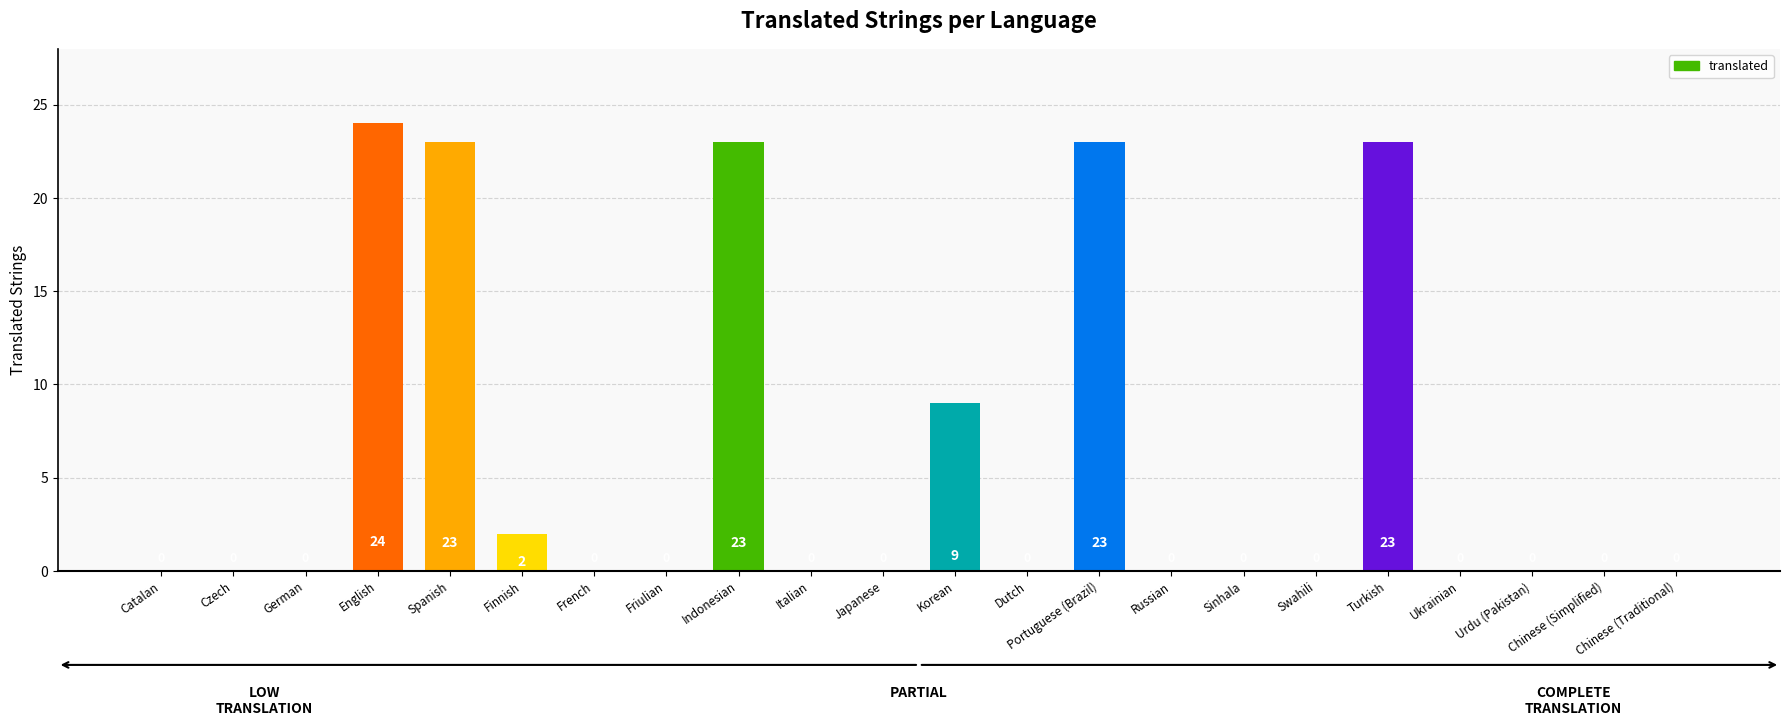

Where is the data nearest to the value 12?

Korean